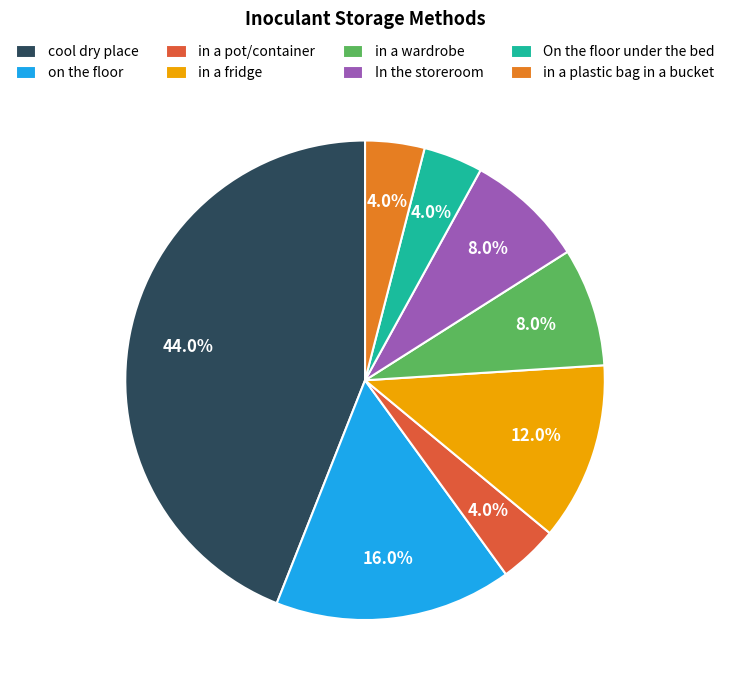

To the nearest percent, what percentage of the pie is On the floor under the bed?

4%